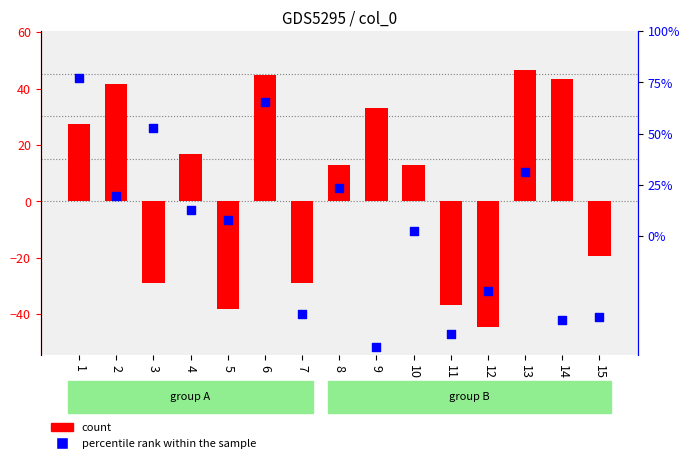

What are all the series names shown in the legend?

count, percentile rank within the sample